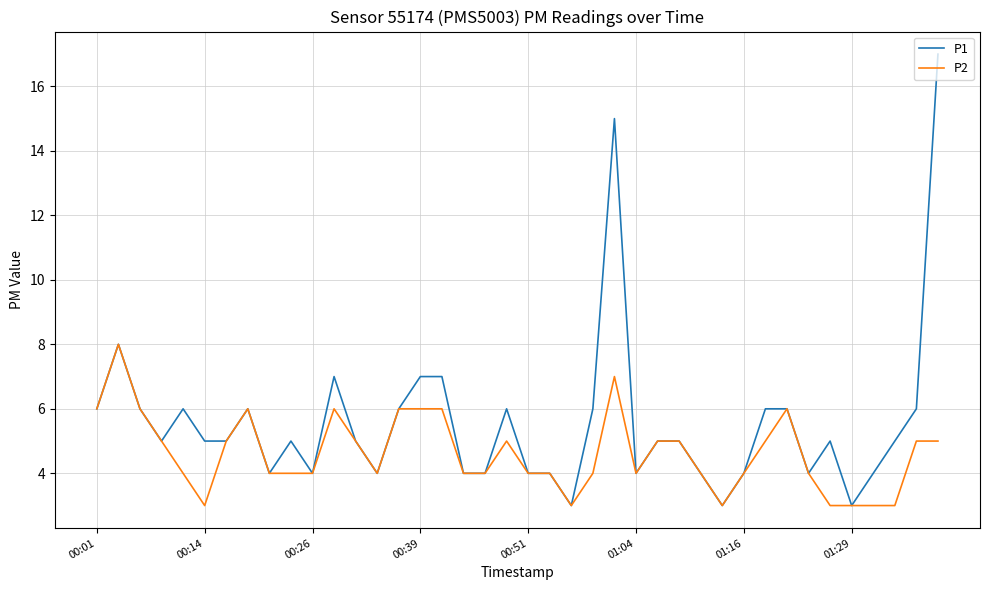

Which series has the largest total across all categories?

P1